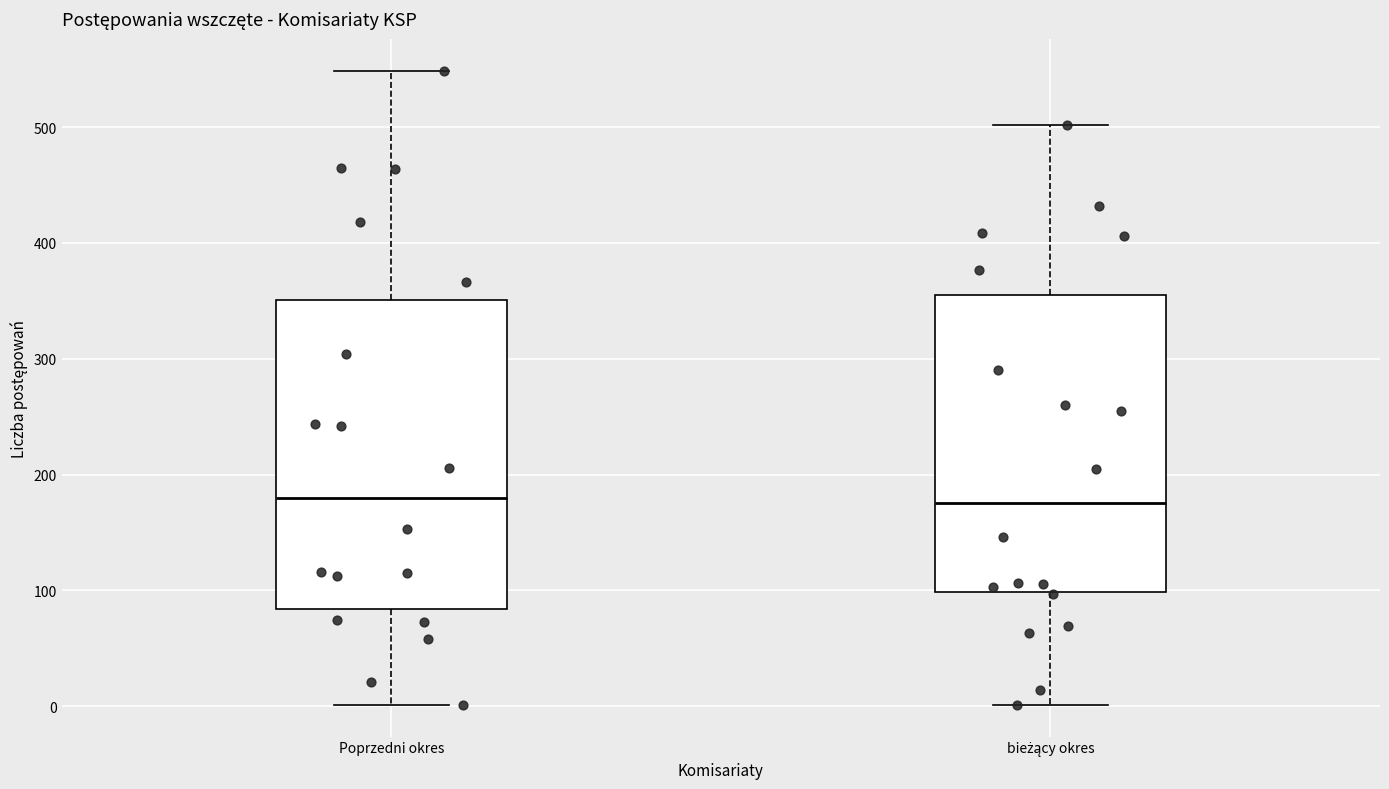

Where does the lower whisker of the box for Poprzedni okres end on the y-axis? The values are not printed on the chart, so give them approximately, as read against the axis.

0